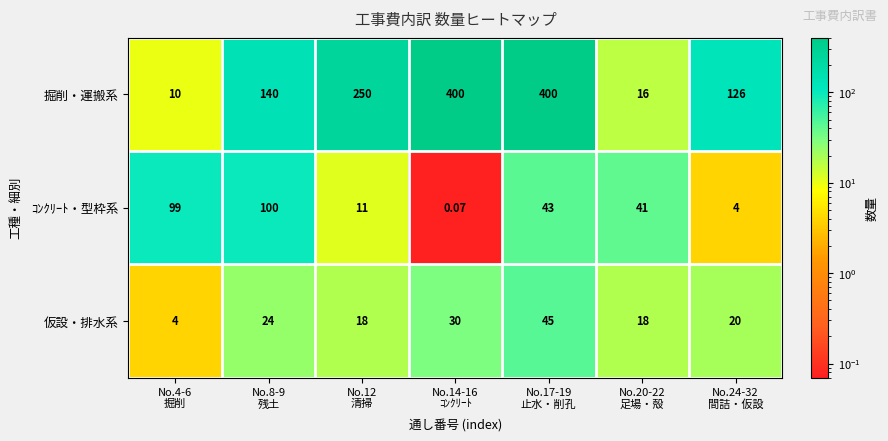

List the series in order of their peak value, lowest first.

仮設・排水系, ｺﾝｸﾘｰﾄ・型枠系, 掘削・運搬系